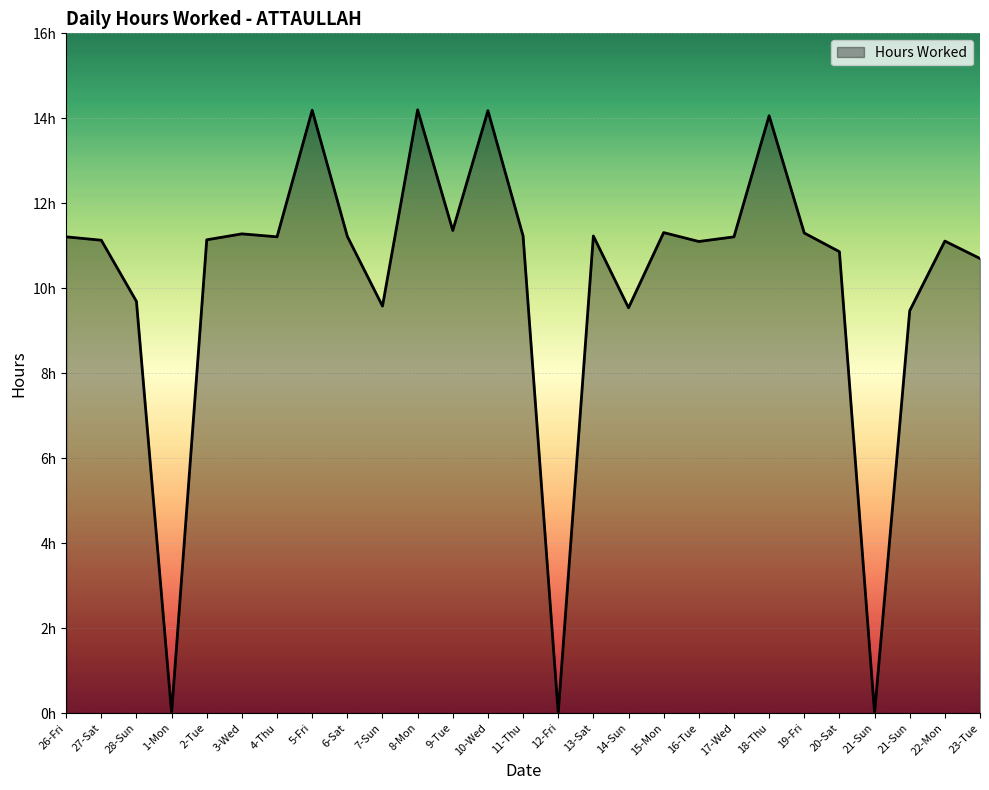

Does the chart display data point markers on the line(s)?

No